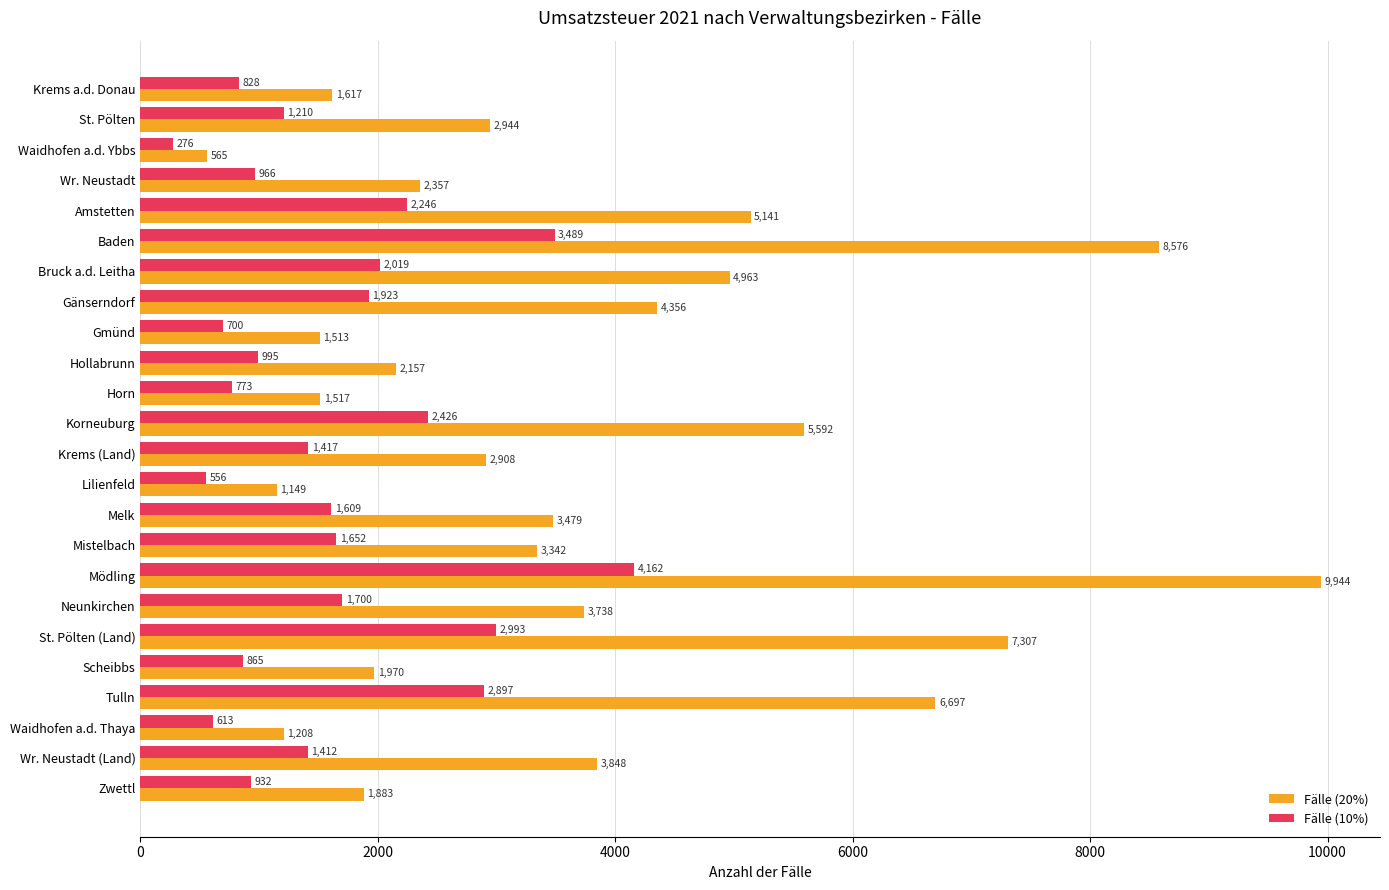

Which series has the largest total across all categories?

Fälle (20%)